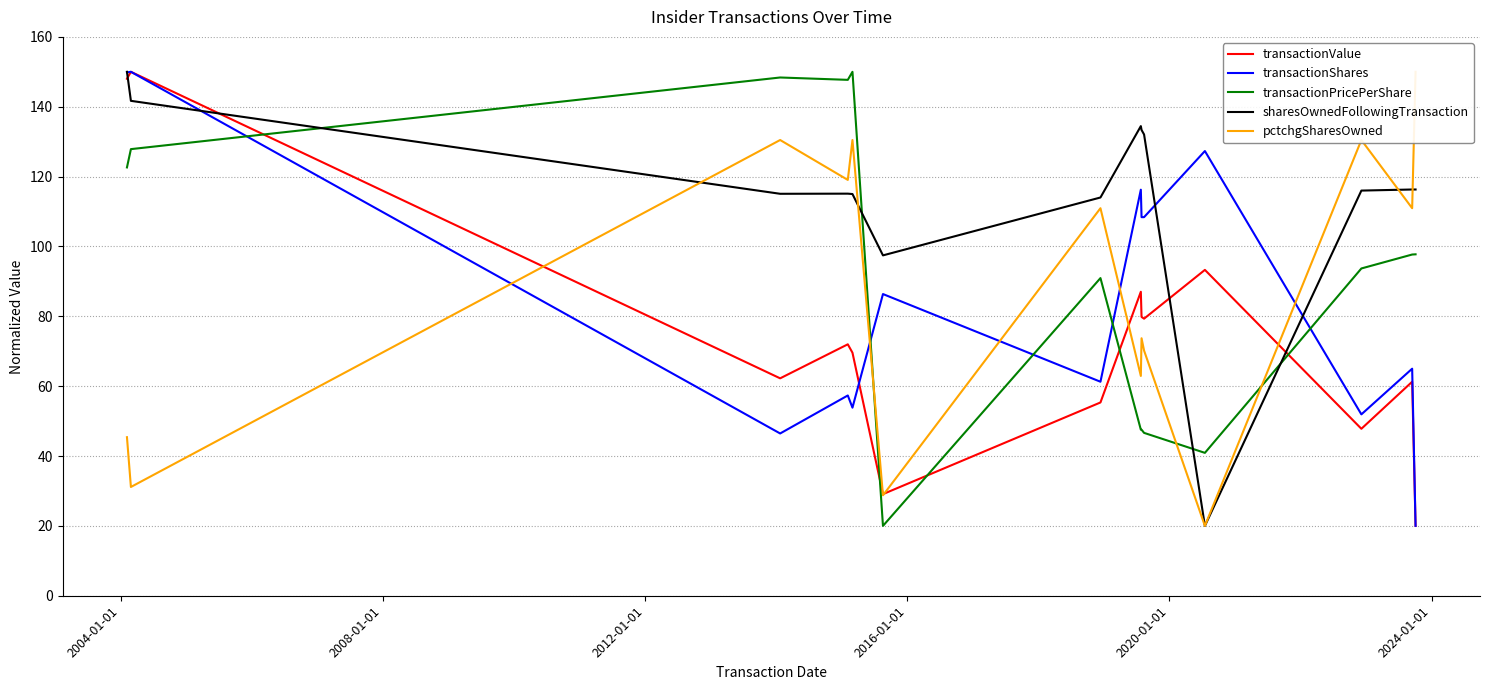

Which series ends up on top after the final intersection of sharesOwnedFollowingTransaction and transactionValue?

sharesOwnedFollowingTransaction